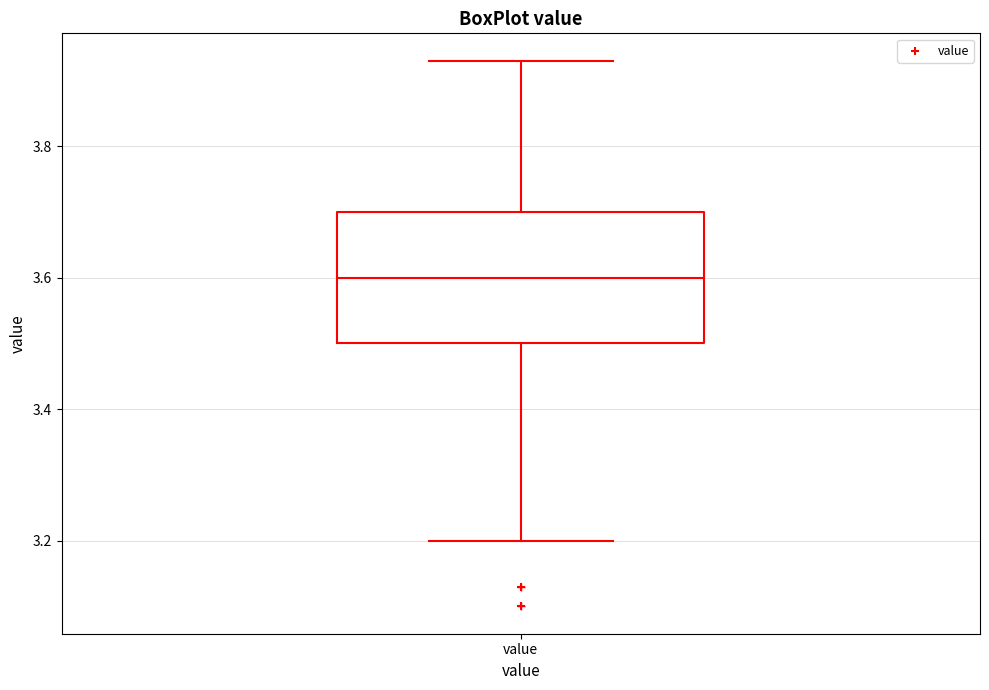

Transcribe this box plot: give where the median line is, the range the box spans, and where the two whiskers end, as read against the y-axis. The values are not printed on the chart, so give them approximately, as read against the axis.

median 3.60, box 3.50 to 3.70, whiskers 3.20 to 3.94